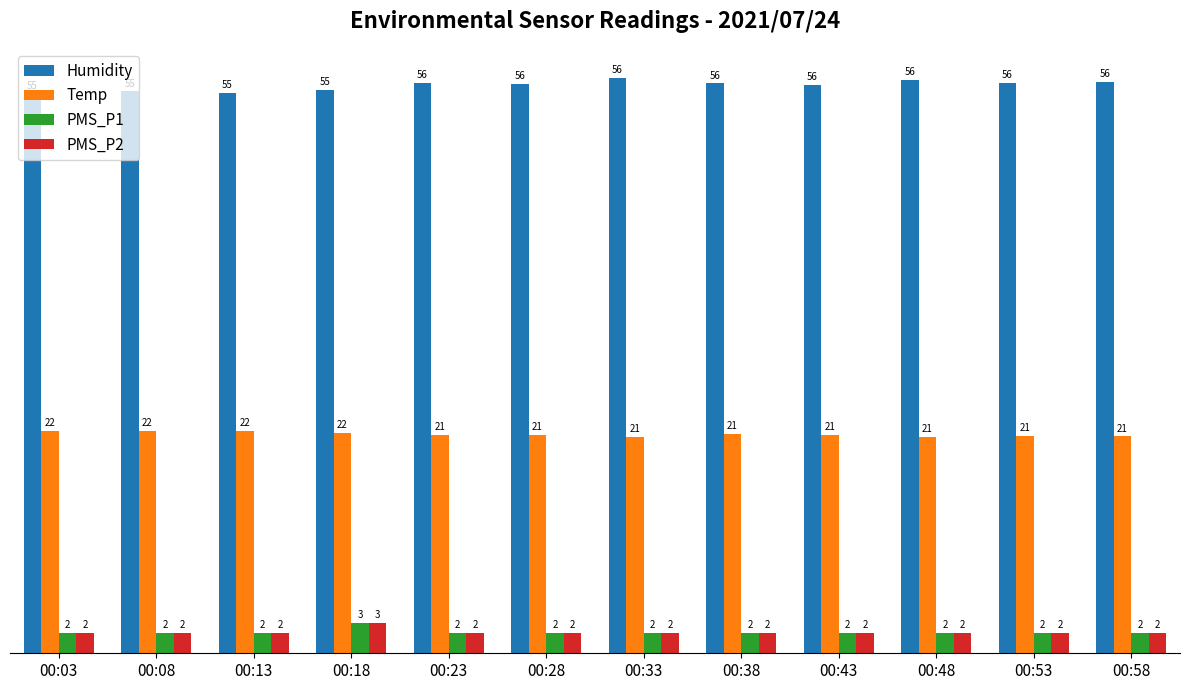

At how many categories does at least one series exceed 24?

12